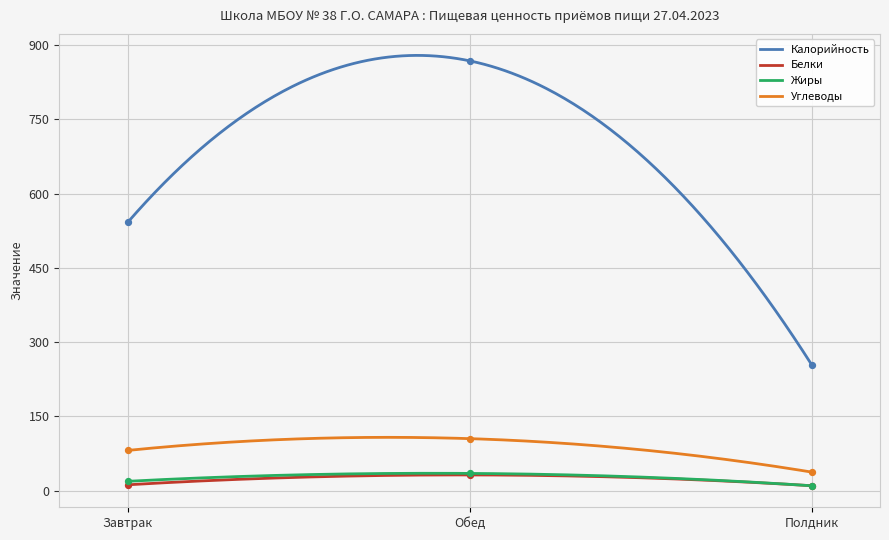

What are all the series names shown in the legend?

Калорийность, Белки, Жиры, Углеводы